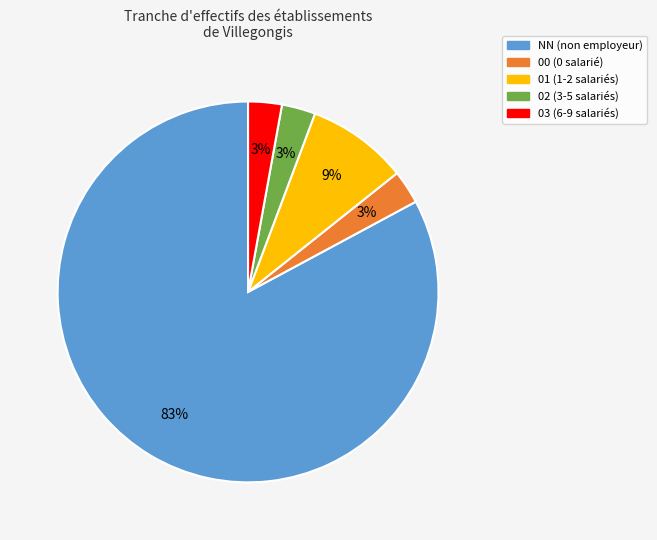

To the nearest percent, what is the average slice percentage?

20%